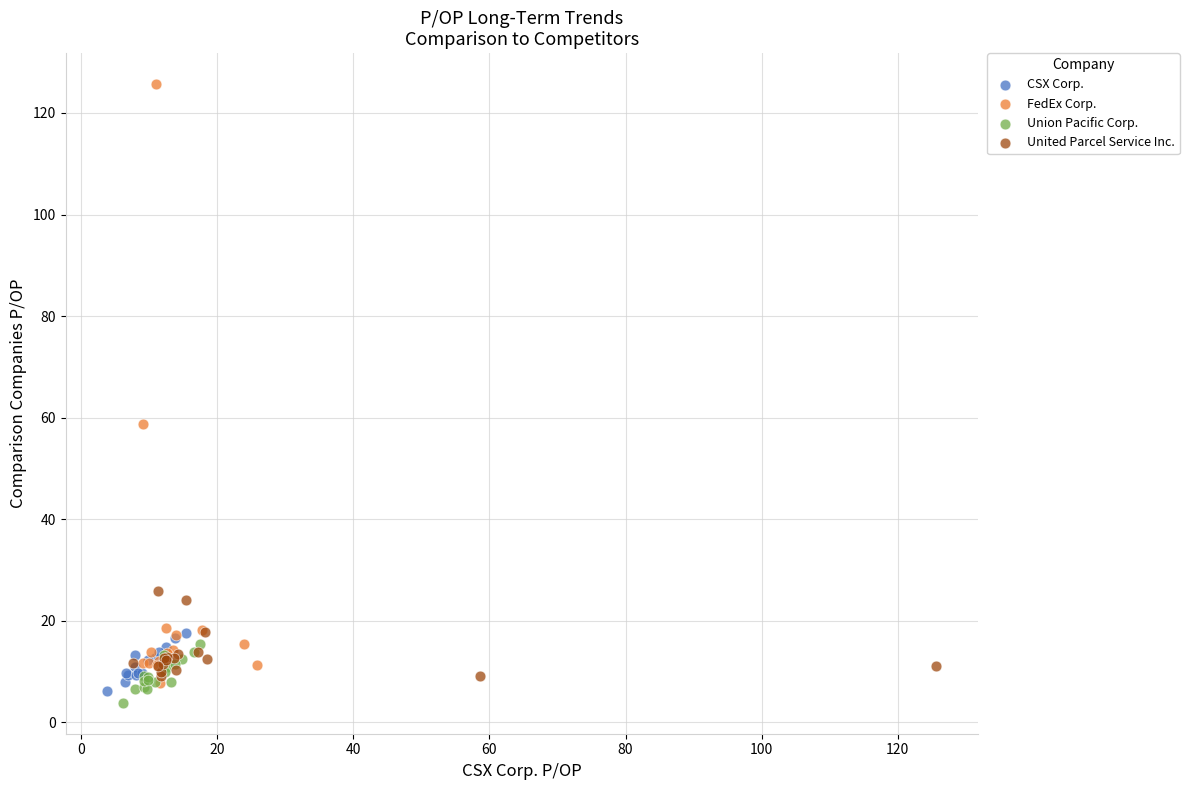

What are all the series names shown in the legend?

CSX Corp., FedEx Corp., Union Pacific Corp., United Parcel Service Inc.